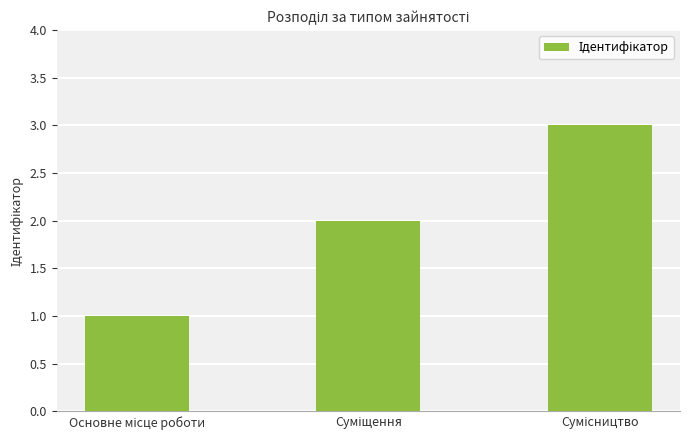

What is the maximum value shown in the chart?

3